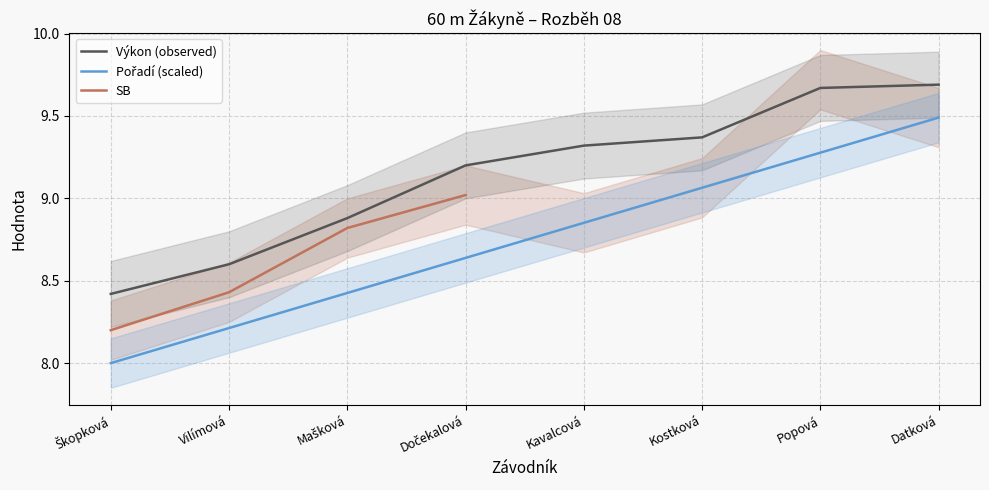

The value of Výkon (observed) at Popová is 5.3. True or false?

False